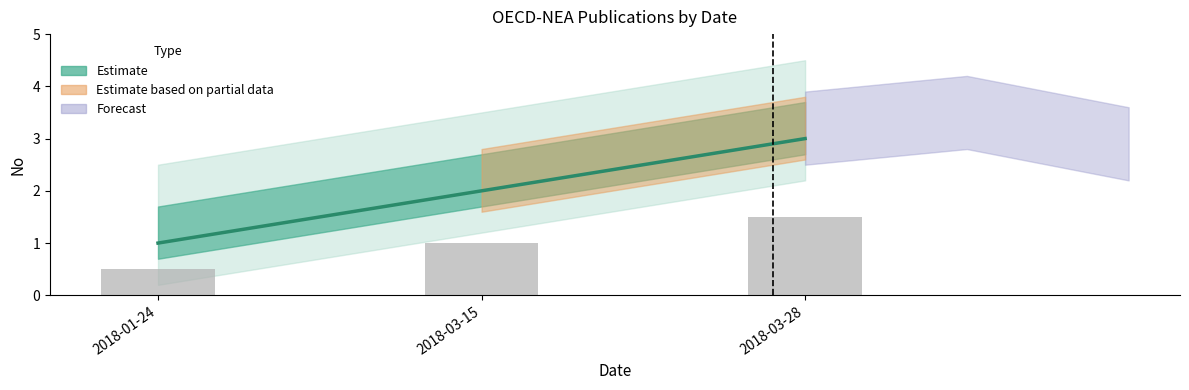

What is the difference between the maximum and minimum values in the Observed series?

1.0